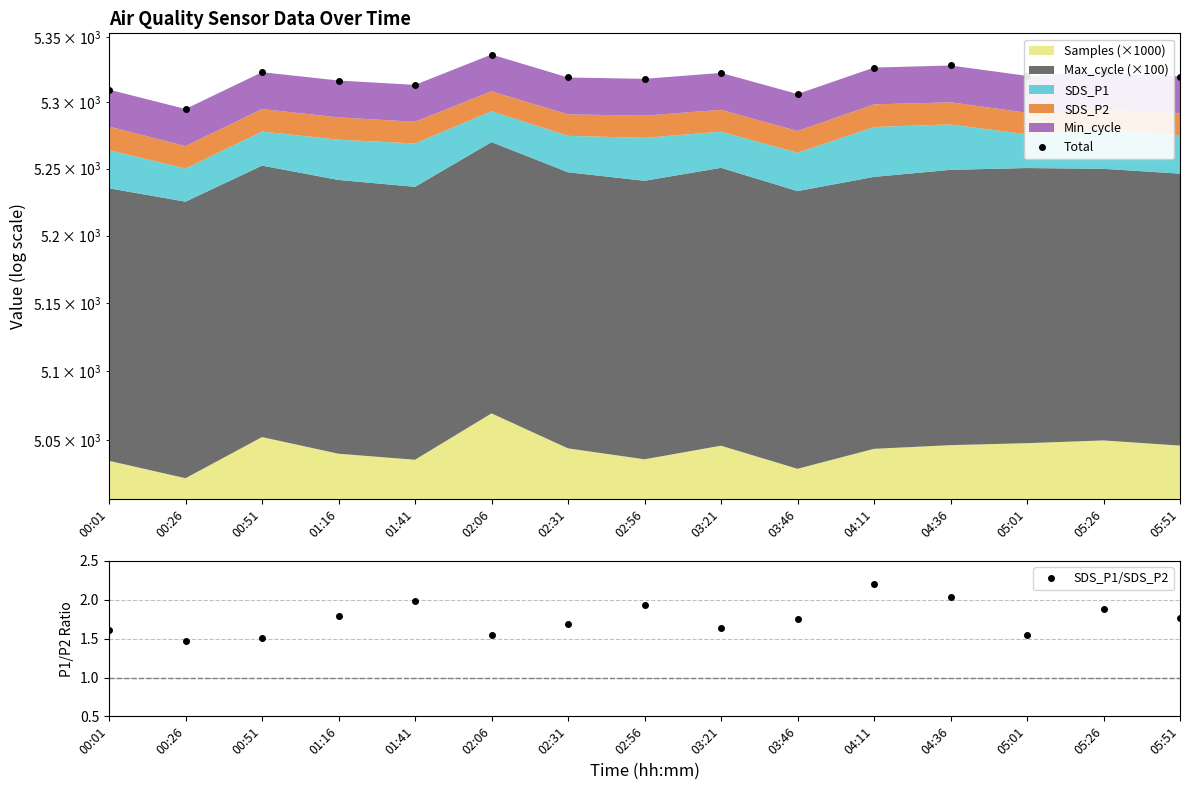

What is the greatest value displayed?

5336.5